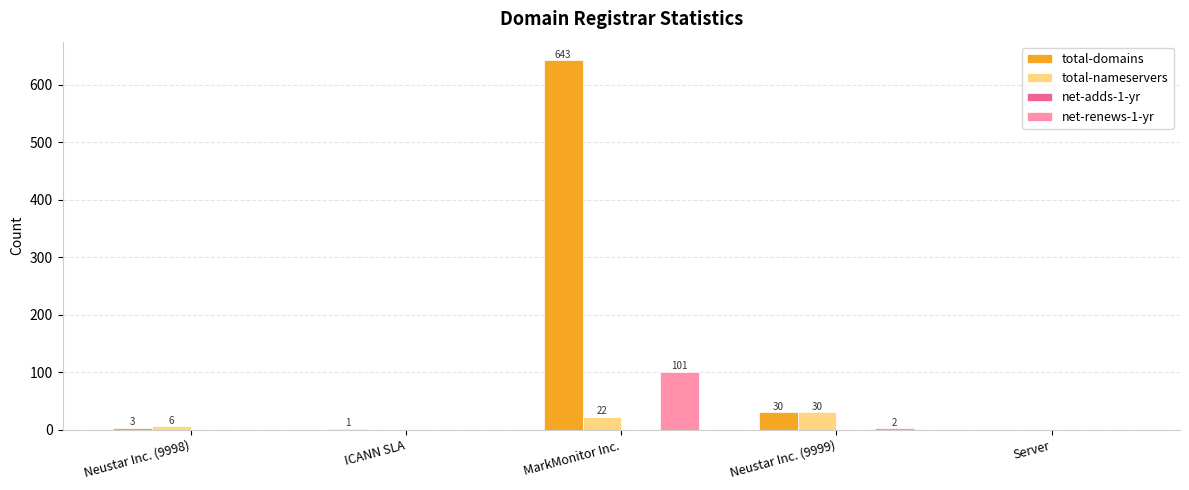

Which series has the largest total across all categories?

total-domains